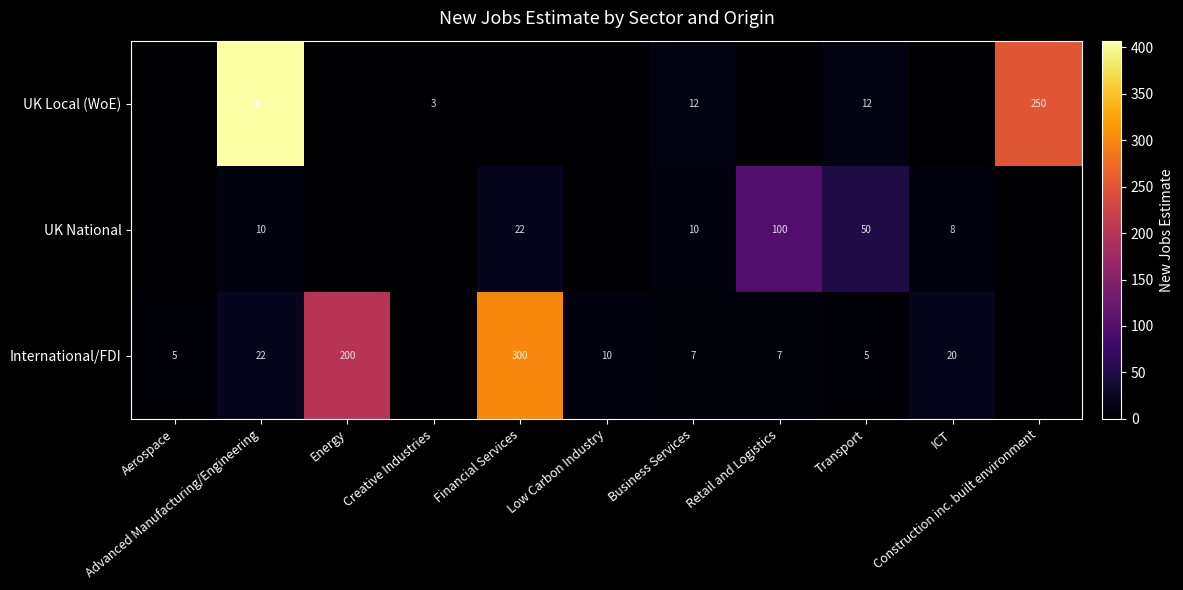

Rank the categories by UK National value from lowest to highest.

Aerospace, Energy, Creative Industries, Low Carbon Industry, Construction inc. built environment, ICT, Advanced Manufacturing/Engineering, Business Services, Financial Services, Transport, Retail and Logistics